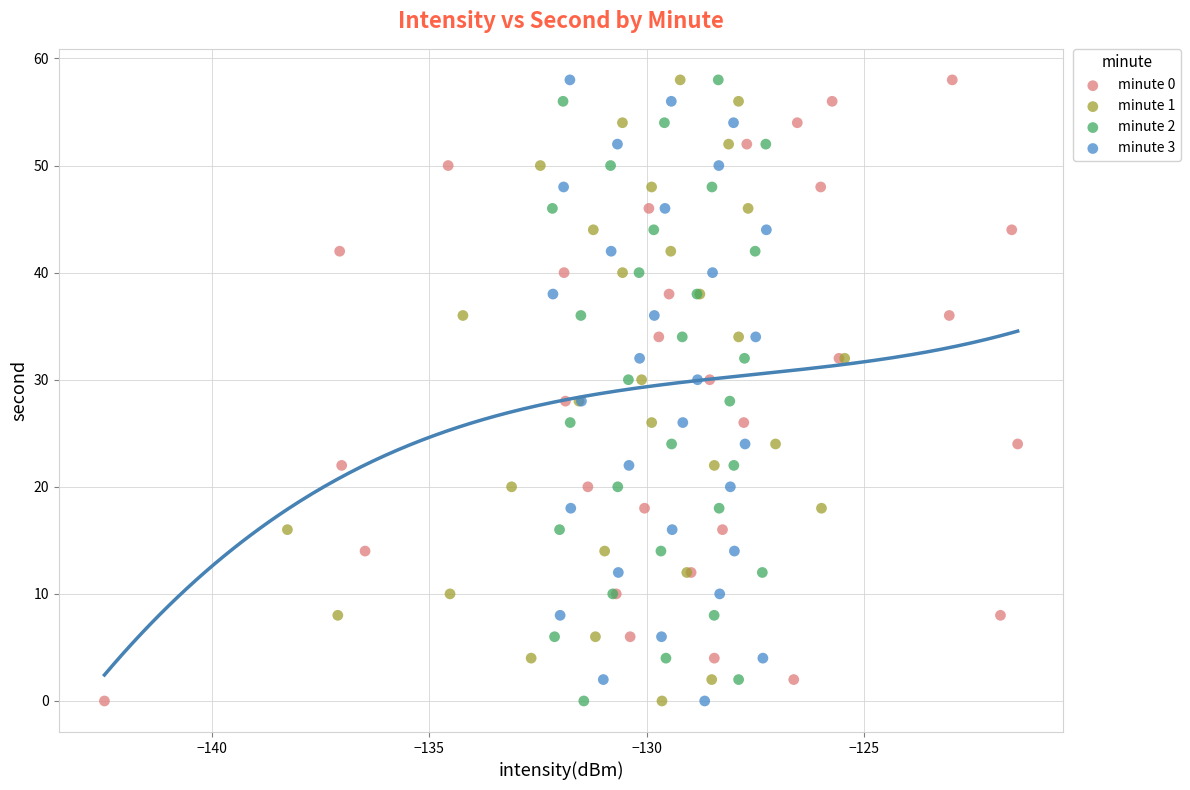

What are all the series names shown in the legend?

minute 0, minute 1, minute 2, minute 3